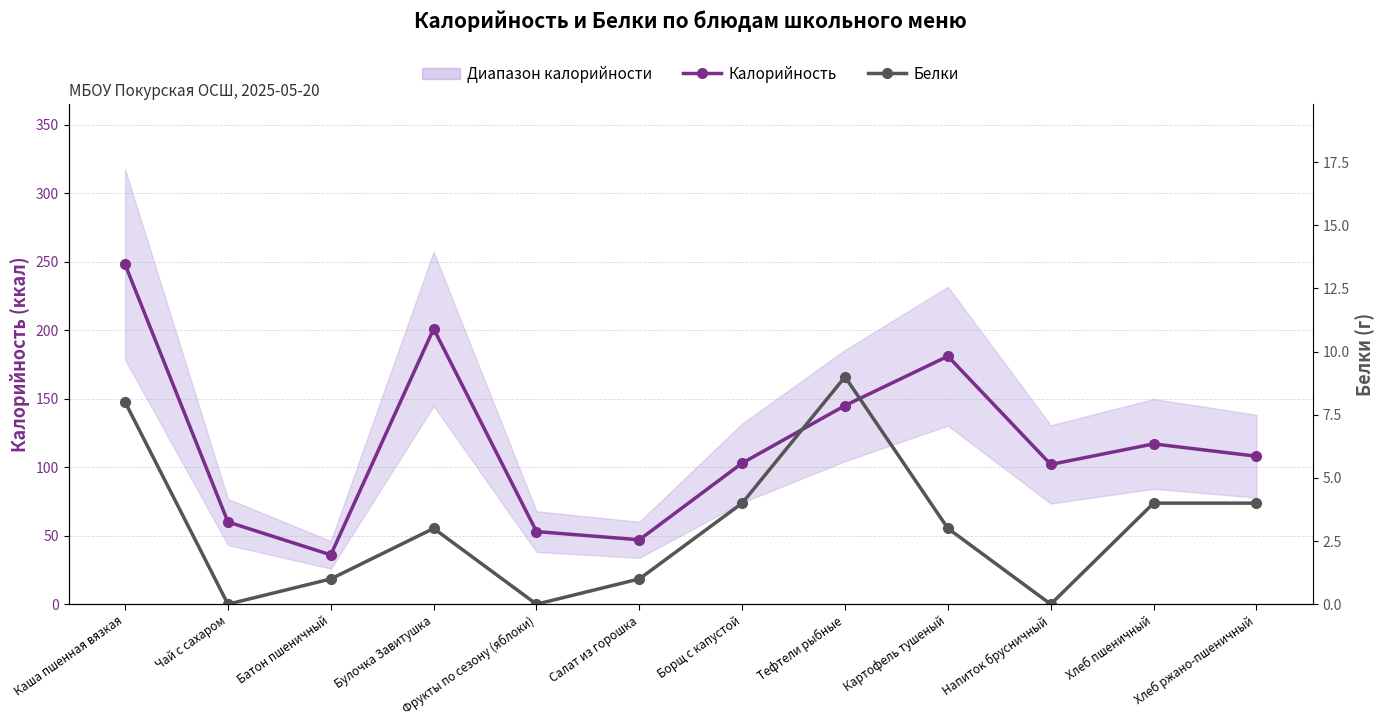

Between Фрукты по сезону (яблоки) and Салат из горошка, which series saw the biggest shift?

Калорийность